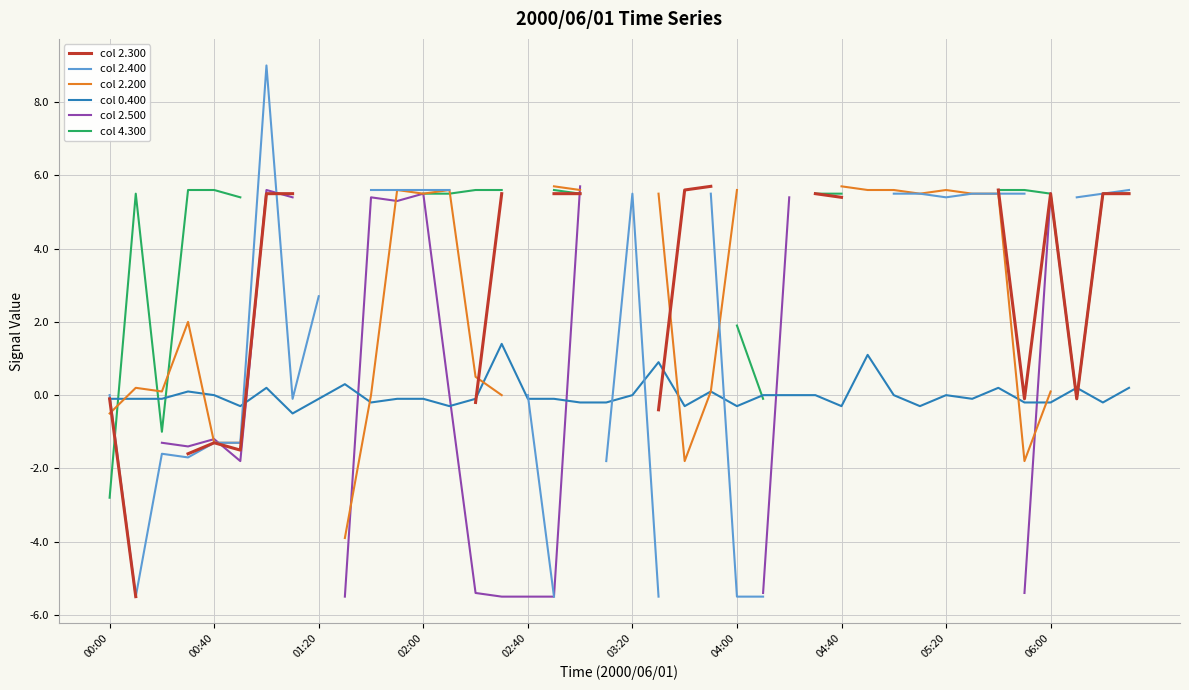

What is the sum of all col 0.400 values?

0.2